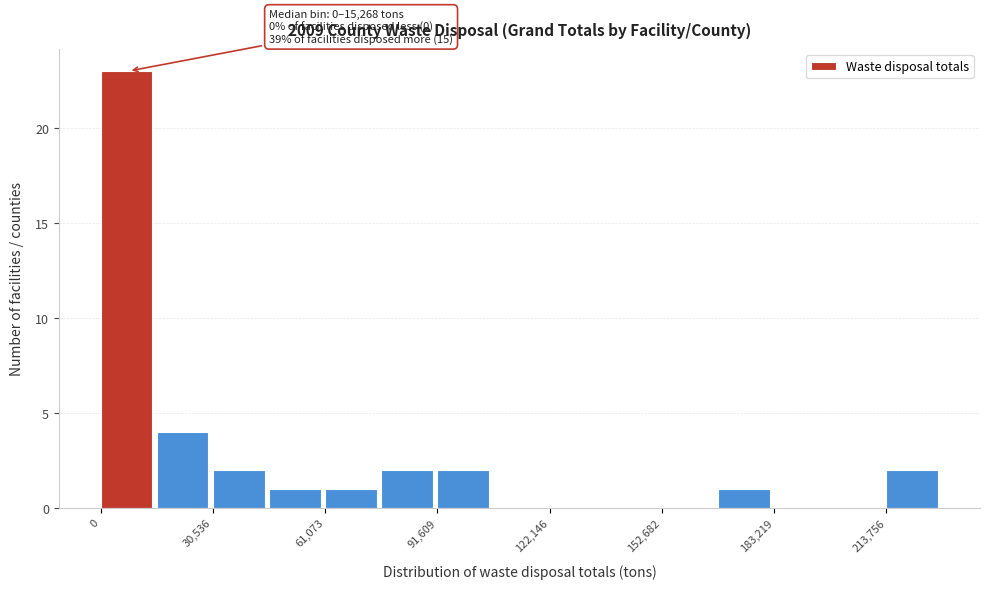

Around what value on the x-axis is the tallest bar? Give the approximate position of its centre, as read against the axis.

5000